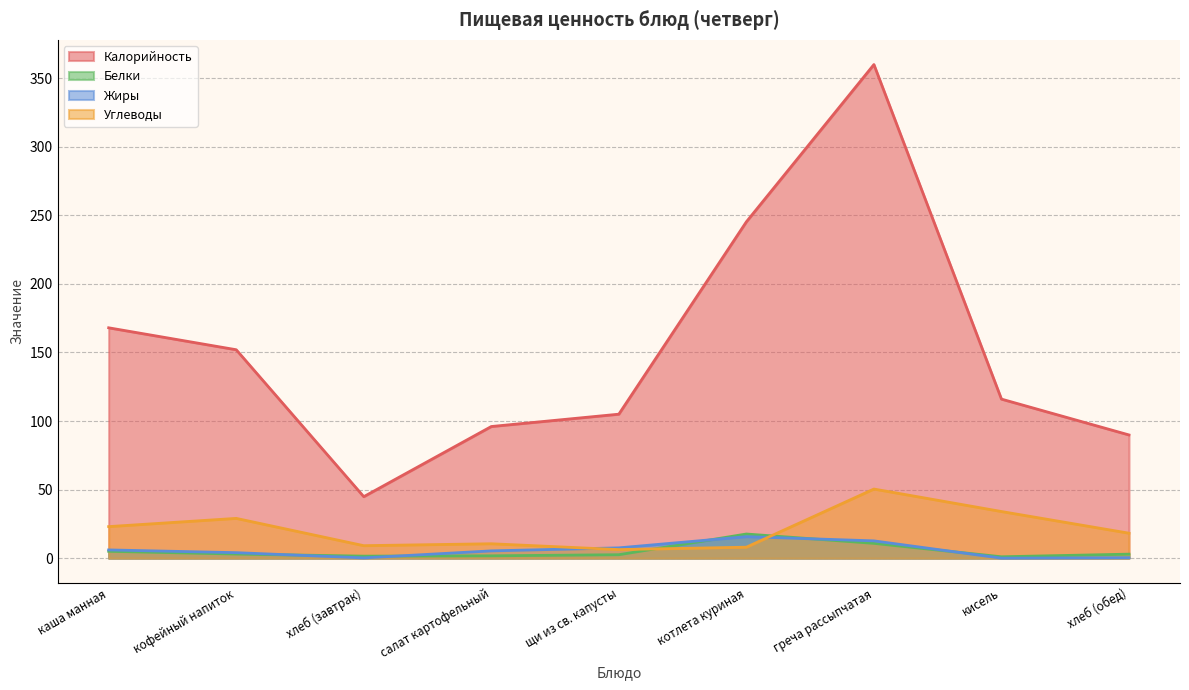

Count the number of data series in this chart.

4